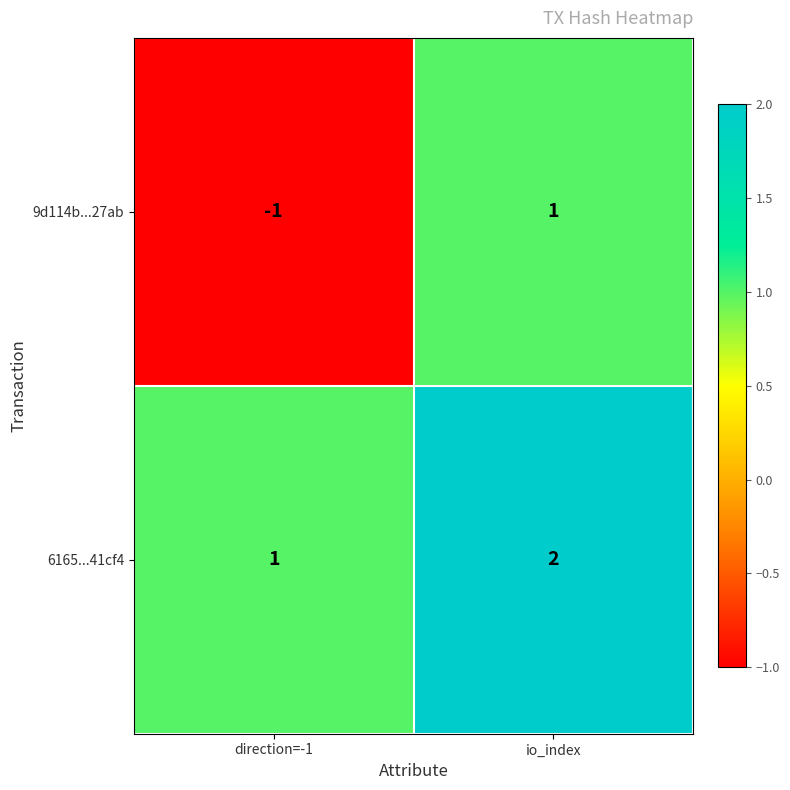

Where is 6165...41cf4 nearest to the value 1?

direction=-1